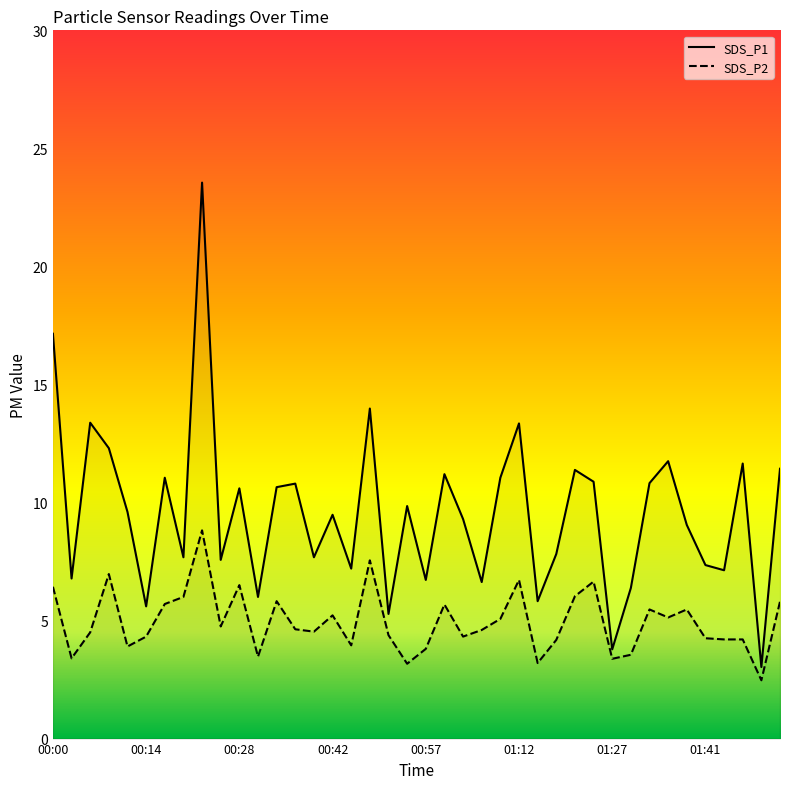

True or false: SDS_P2 has more than 1 interior local peaks.

True